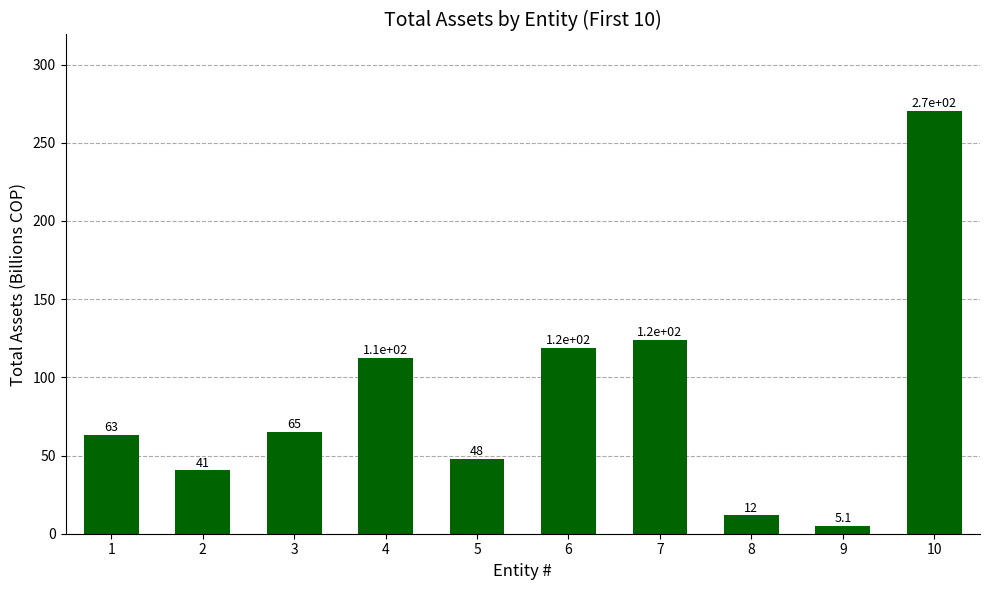

How many bars are there in total?

10